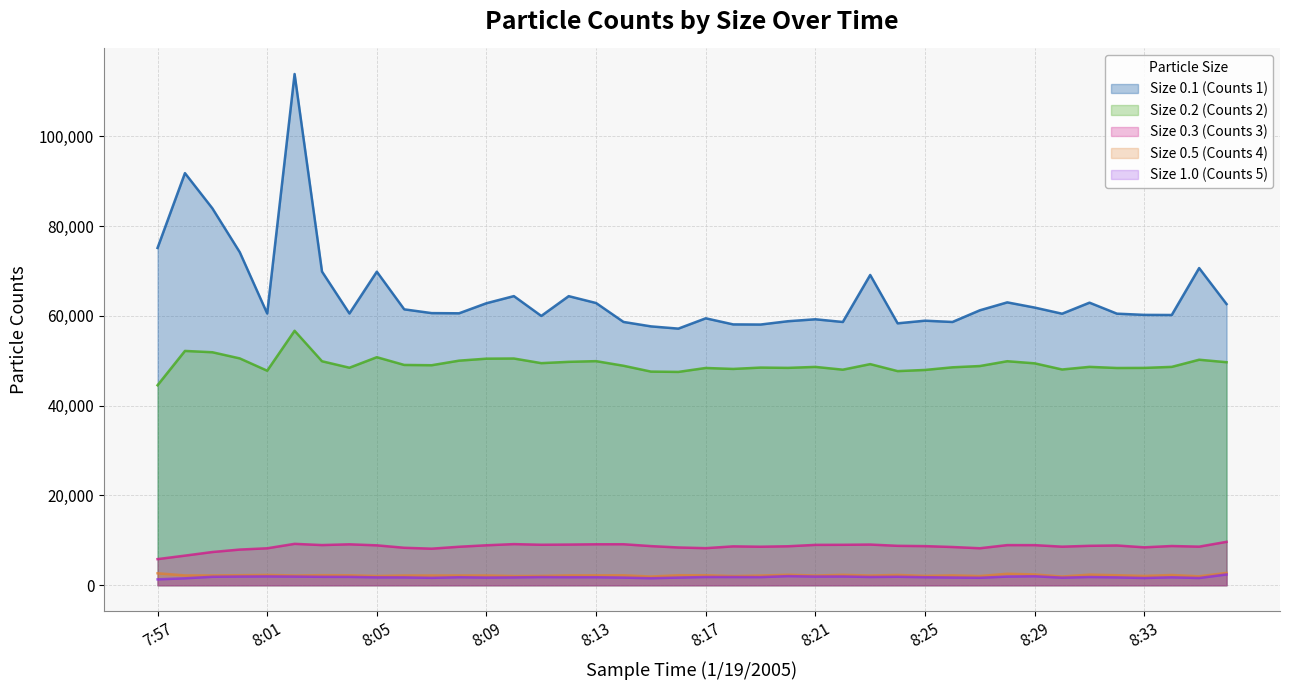

What is the label of the 39th point from the right?

7:58